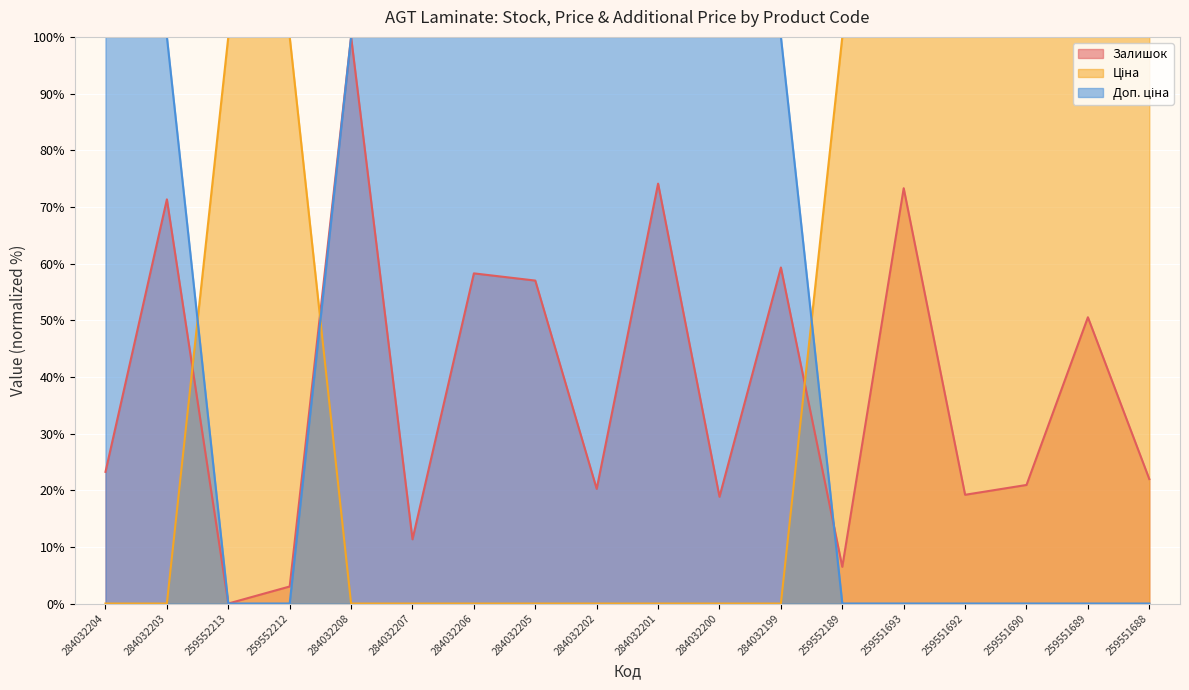

List the series in order of their overall mean, lowest first.

Залишок, Ціна, Доп. ціна